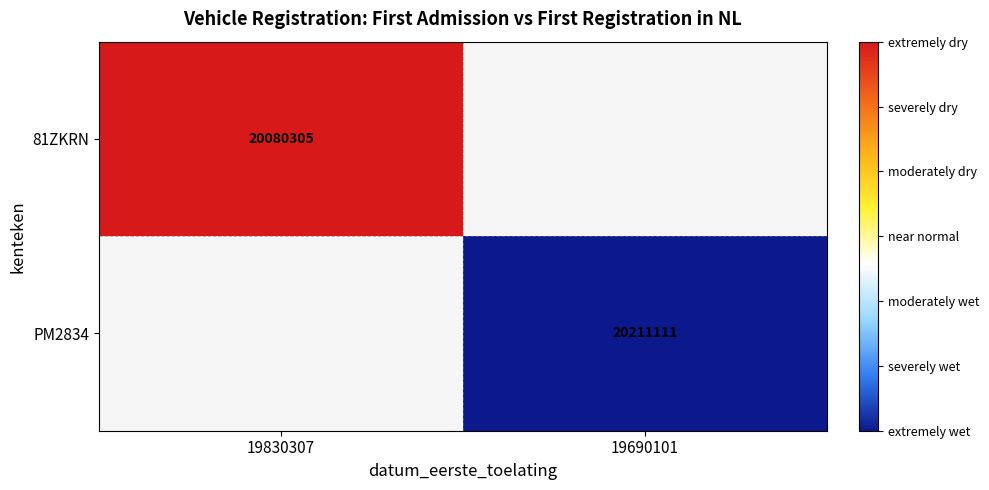

True or false: PM2834 has a value of 11847150 at 19690101.

False